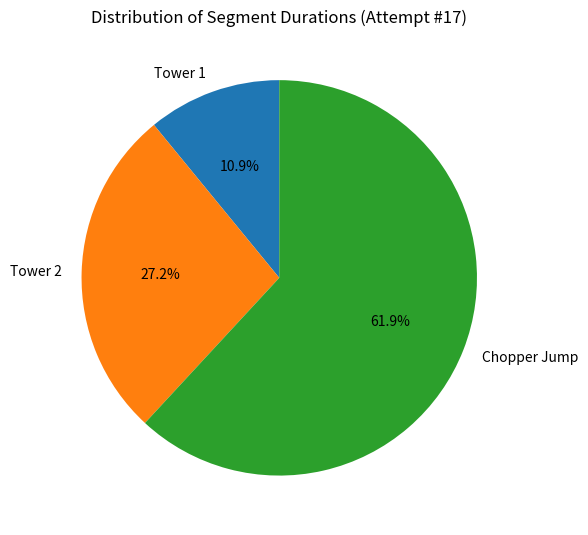

Which slice is the smallest?

Tower 1